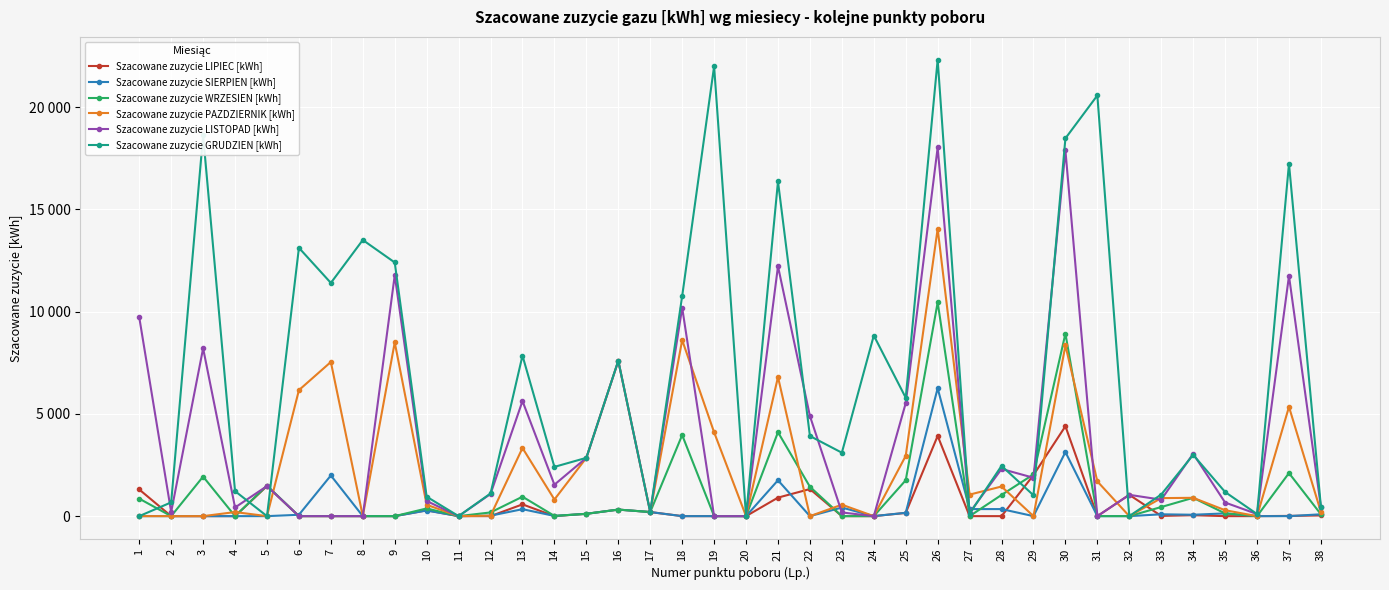

What is the sum of the Szacowane zuzycie SIERPIEN [kWh] values at 35 and 38?

224